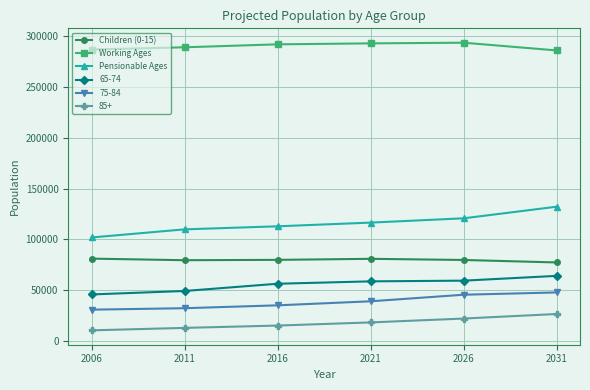

What is the spread (max minus min) of values at 2011?

275820